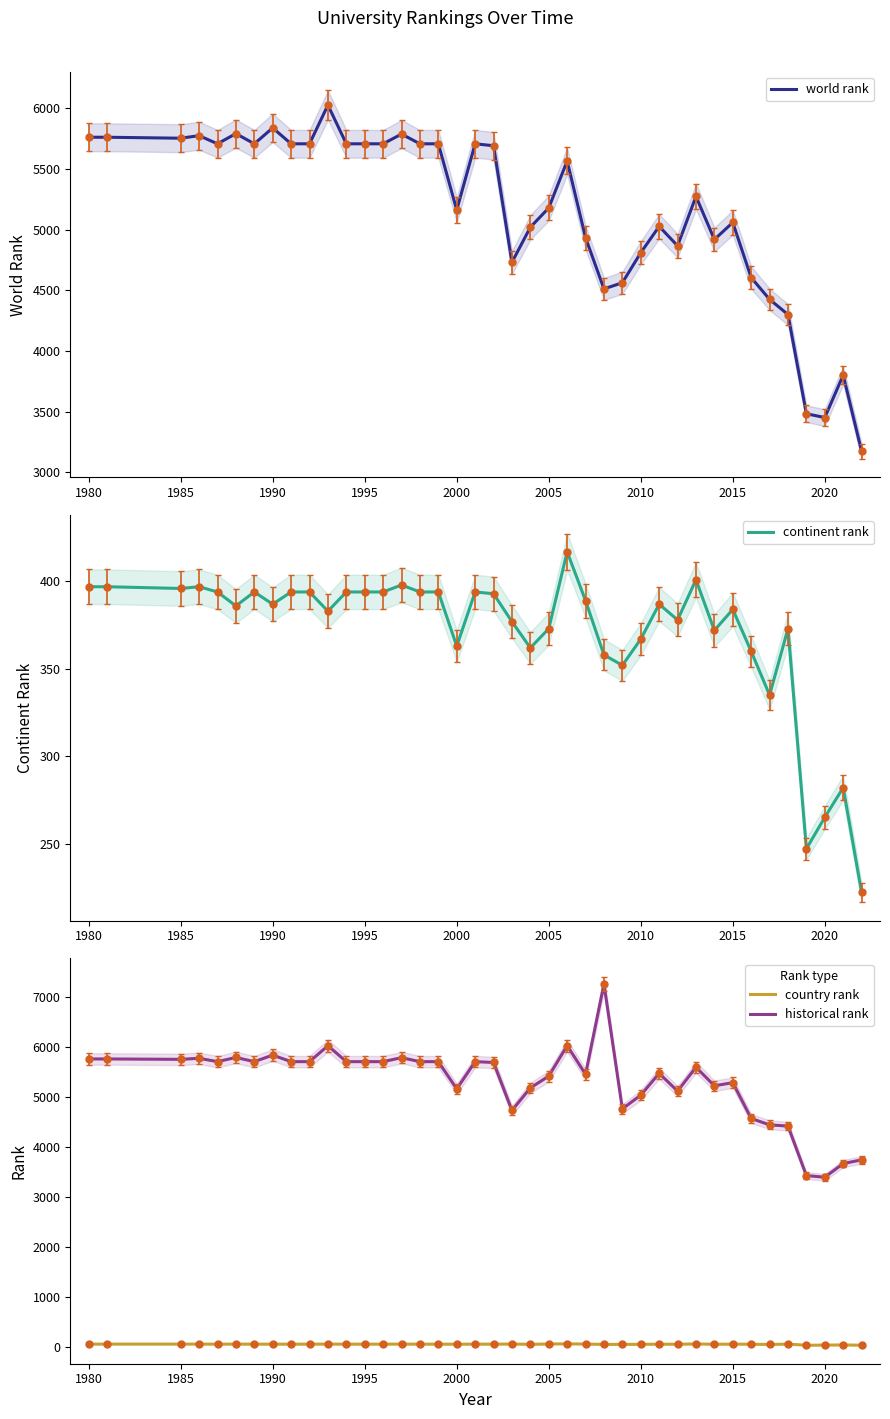

Where is the first local minimum for historical rank?

1985